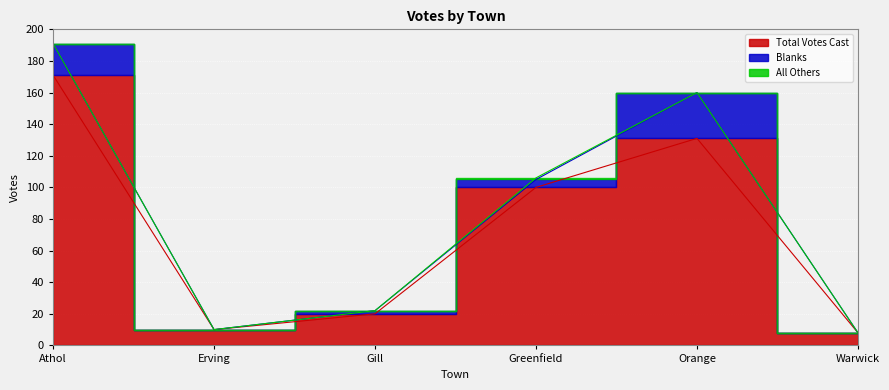

What is the approximate value of Blanks at Greenfield, to the nearest 5?

5